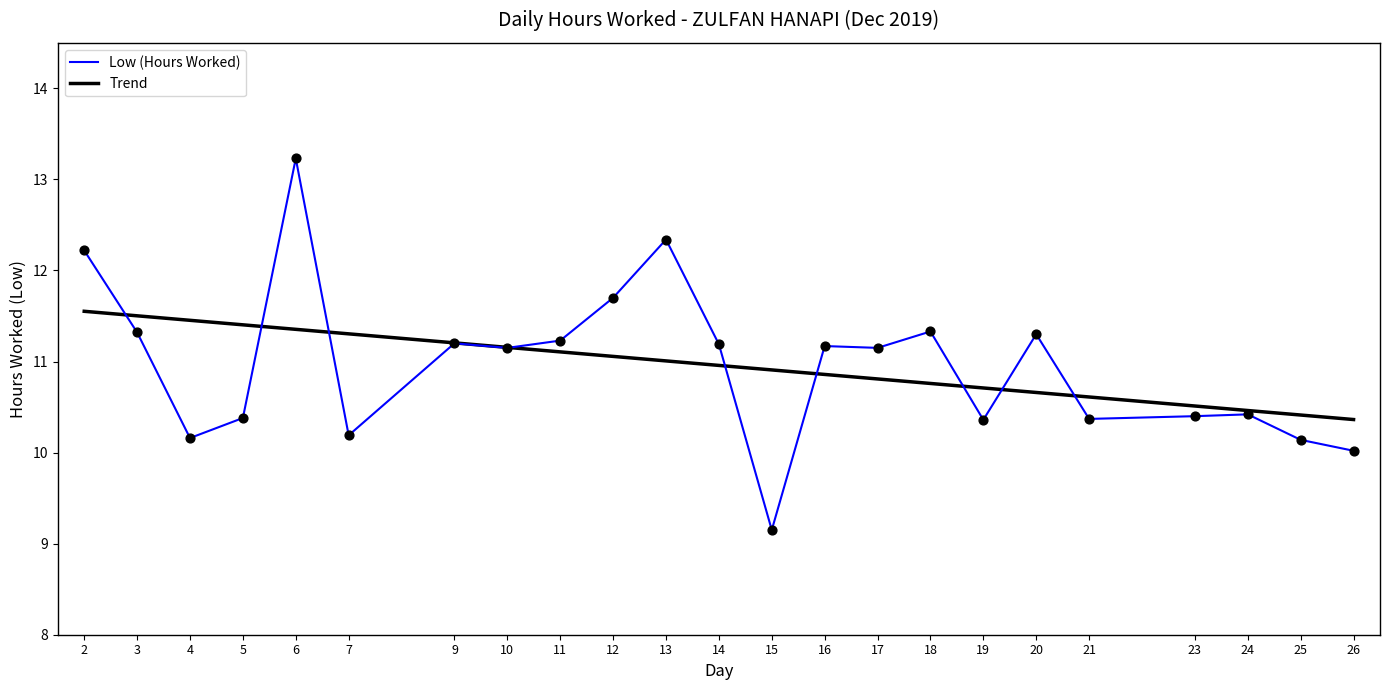

Approximately how many times larger is the value at 14 compared to 21?

1.1